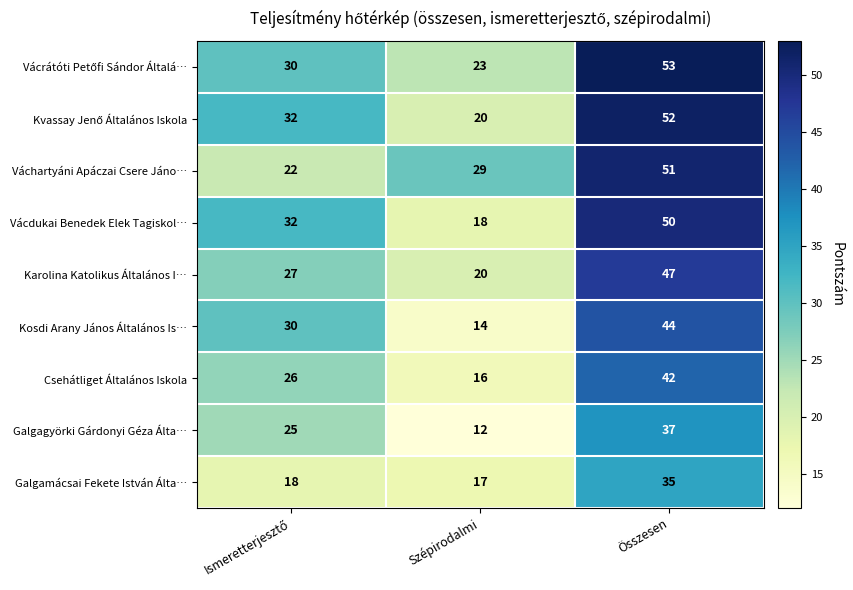

What is the maximum value for Vácdukai Benedek Elek Tagiskol…?

50